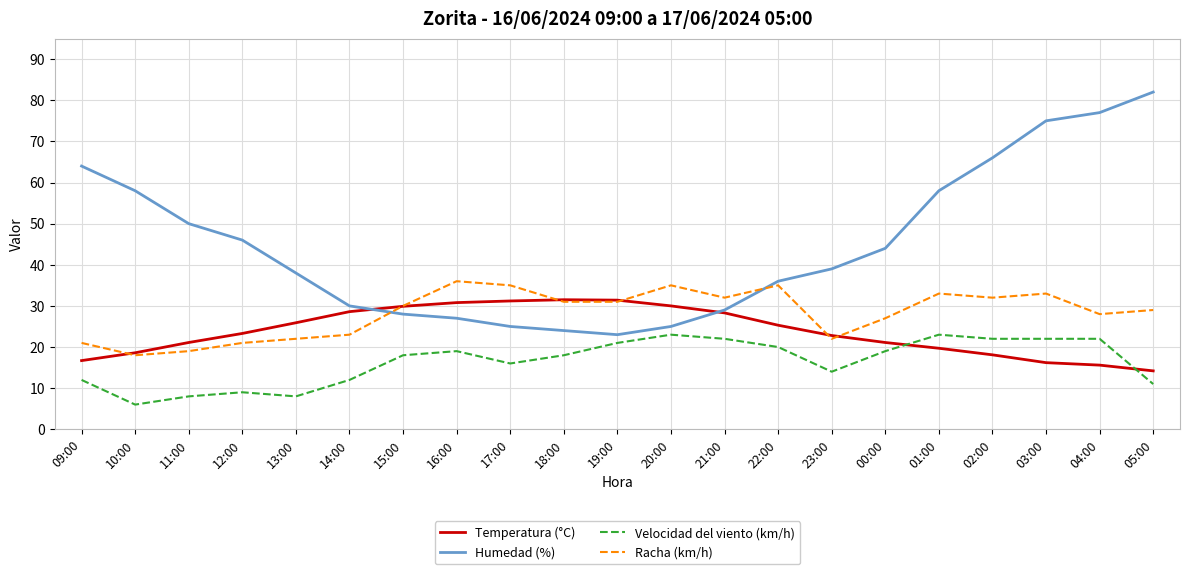

Is it true that Racha (km/h) equals 13.9 at 21:00?

False